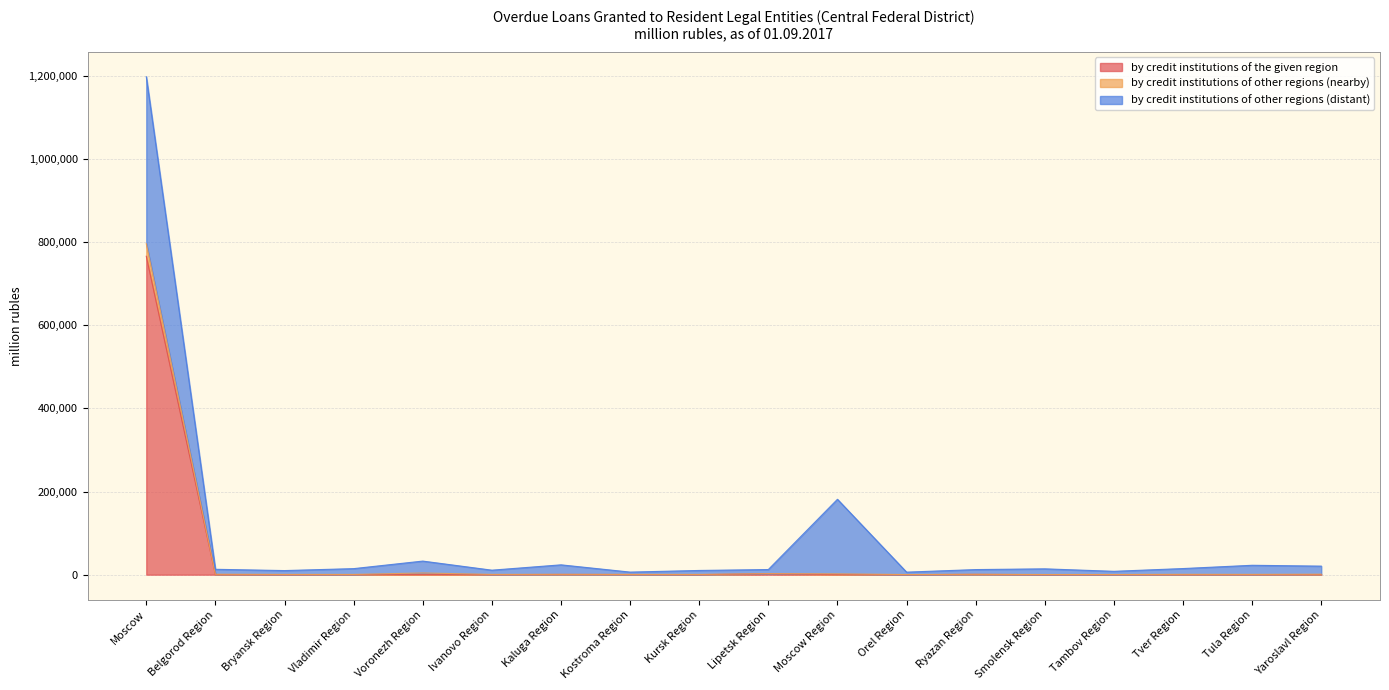

How many interior local valleys does the by credit institutions of other regions (nearby) series have?

6